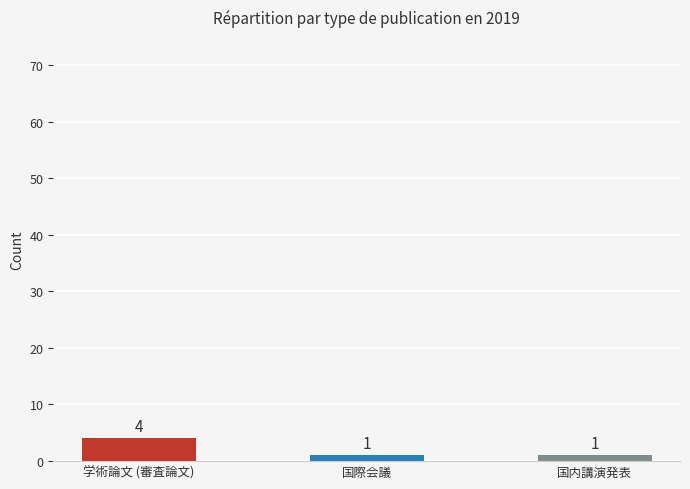

What is the average value?

2